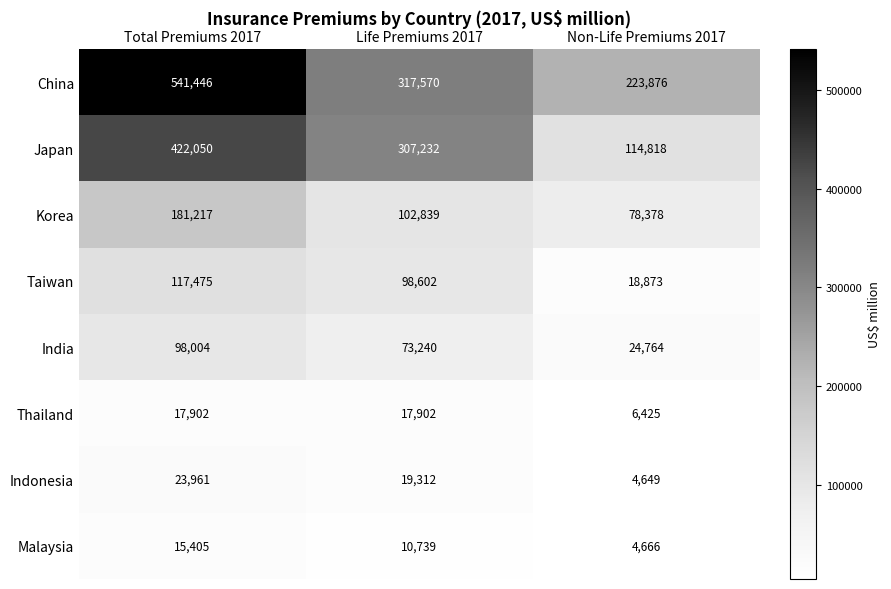

What is the sum of all China values?

1082892